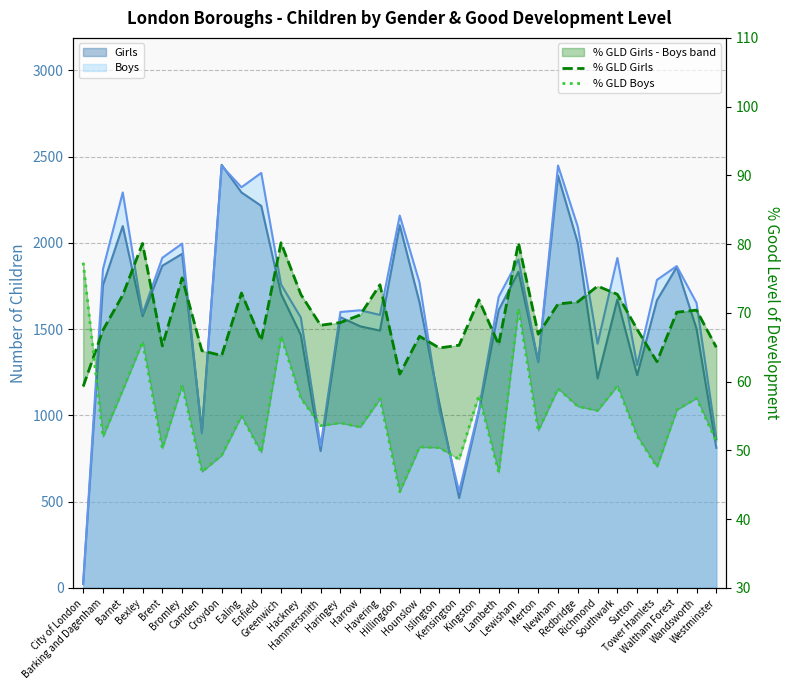

What is the difference between the maximum and second lowest values in the % GLD Boys series?

30.5